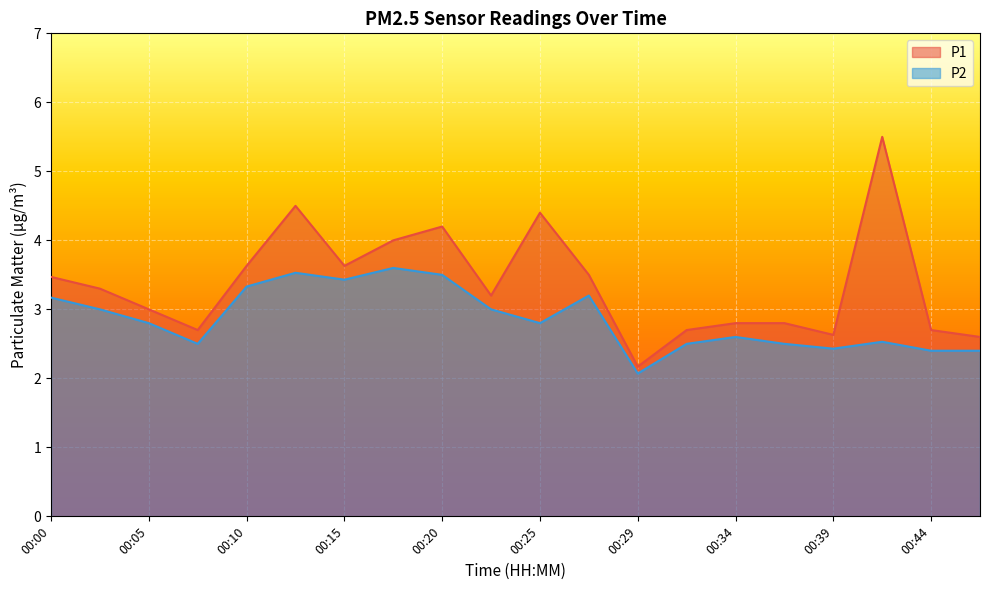

What is the spread (max minus min) of values at 00:42?

3.0